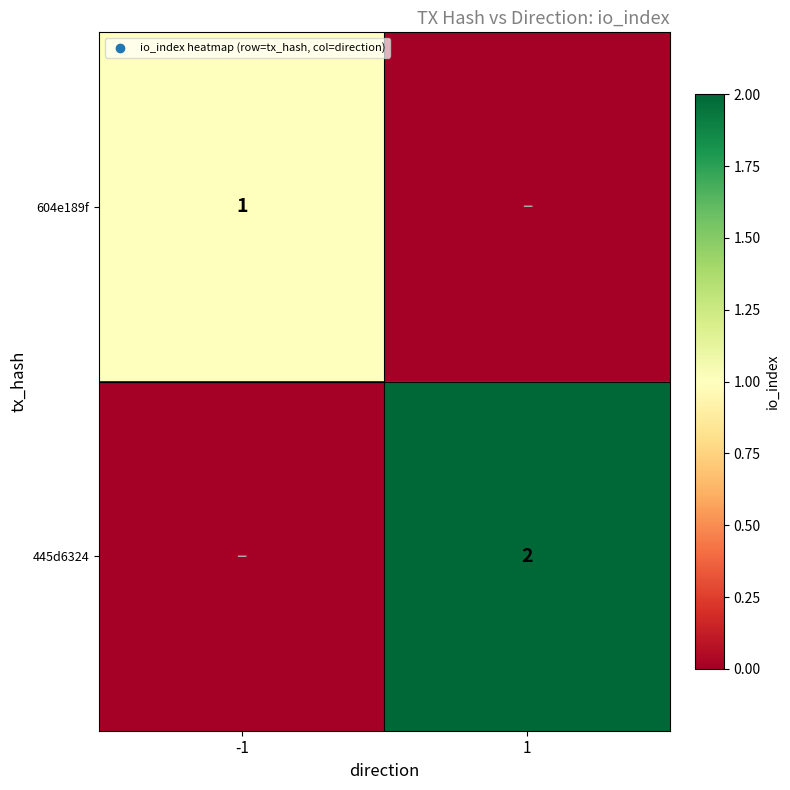

Is it true that 604e189f equals 1 at -1?

True